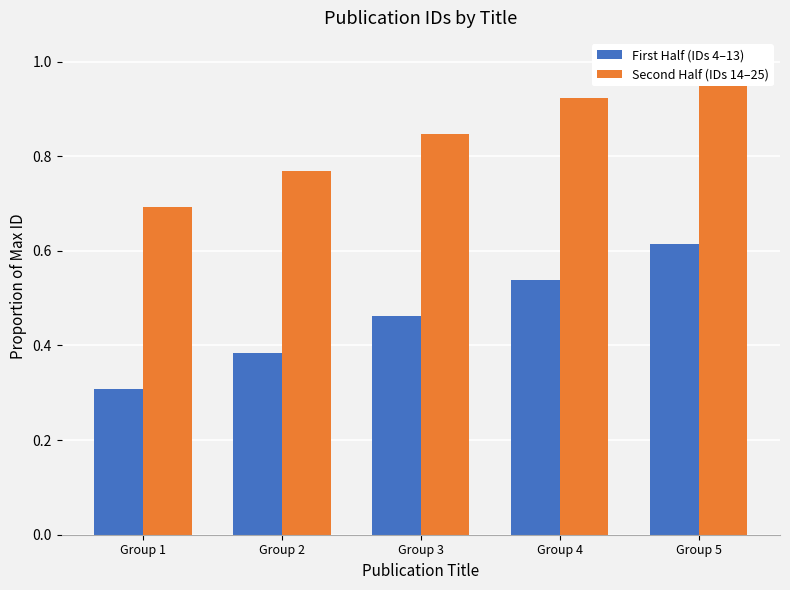

Are the bars grouped side by side (vs. stacked)?

Yes